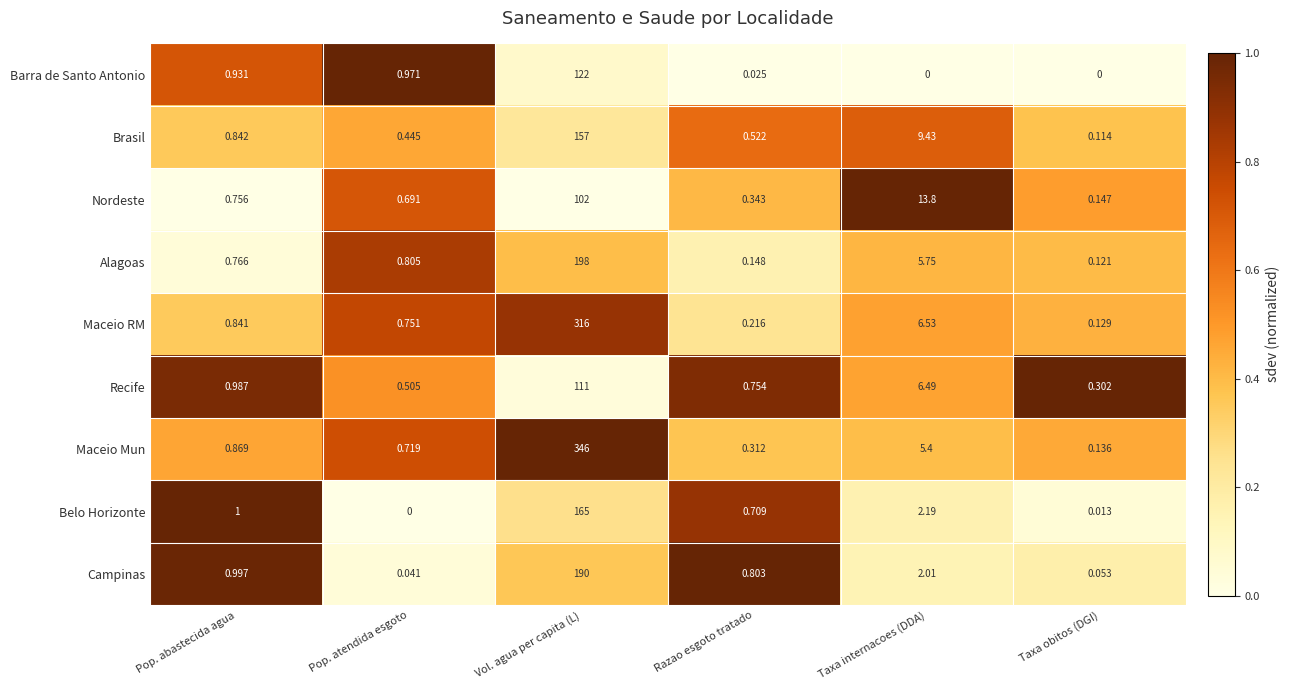

List the series in order of their peak value, highest first.

Maceio Mun, Maceio RM, Alagoas, Campinas, Belo Horizonte, Brasil, Barra de Santo Antonio, Recife, Nordeste